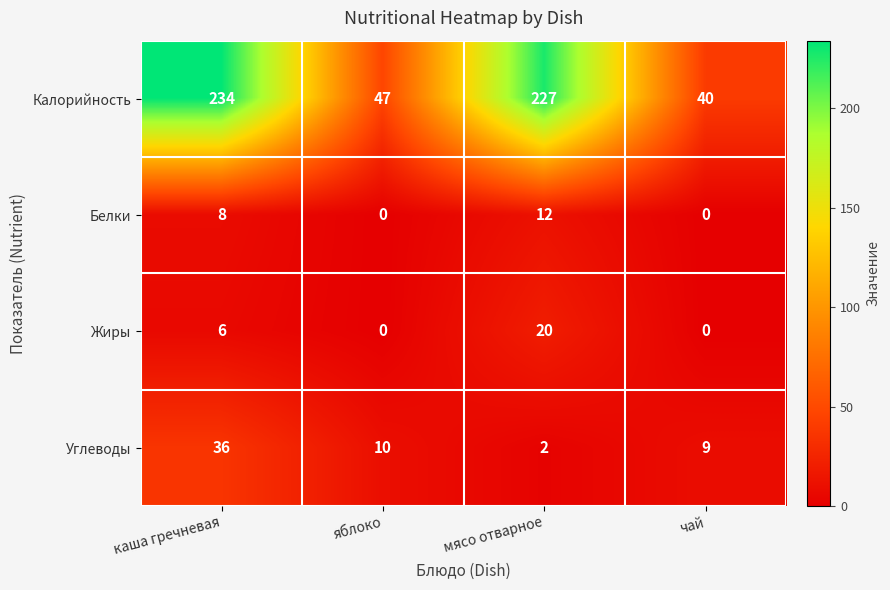

What is the total value across all series at яблоко?

57